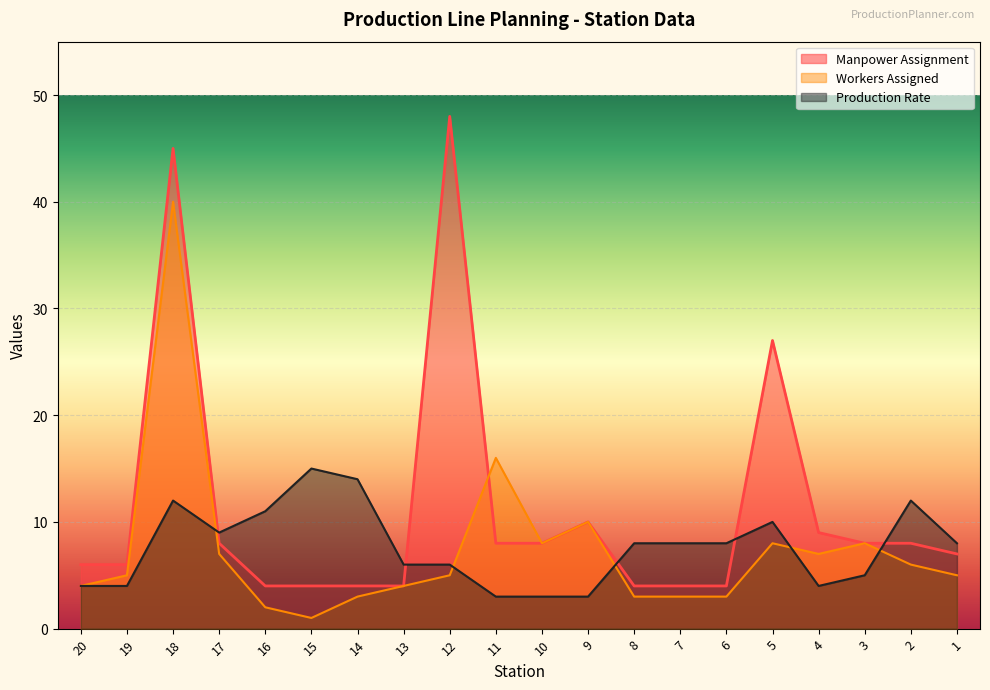

List the labels in order of Manpower Assignment value, smallest first.

16, 15, 14, 13, 8, 7, 6, 20, 19, 1, 17, 11, 10, 3, 2, 4, 9, 5, 18, 12